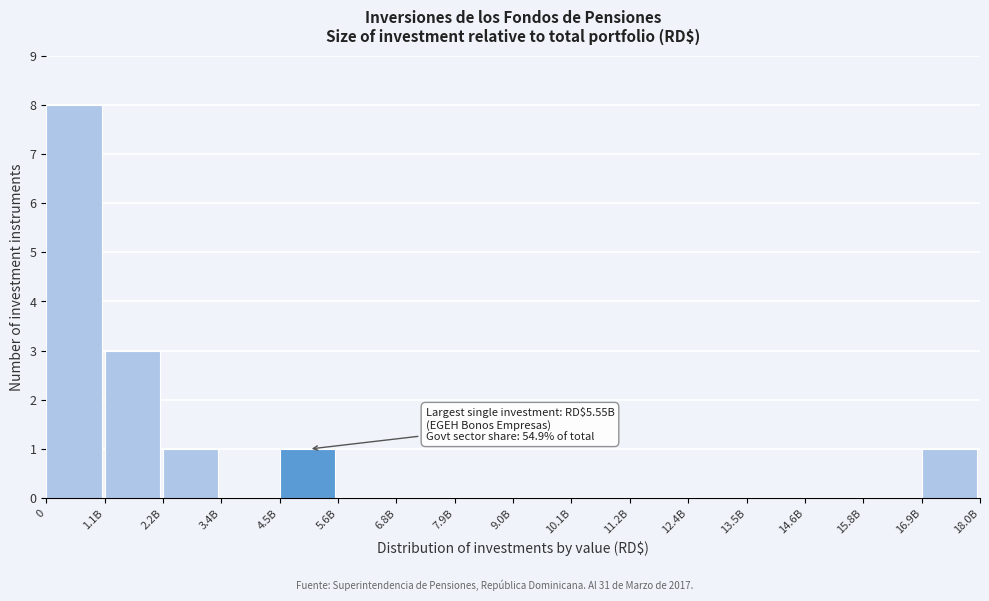

Reading left to right, list all the values displayed in this chart.

0=8	1.1B=3	2.2B=1	3.4B=0	4.5B=1	5.6B=0	6.8B=0	7.9B=0	9.0B=0	10.1B=0	11.2B=0	12.4B=0	13.5B=0	14.6B=0	15.8B=0	16.9B=1